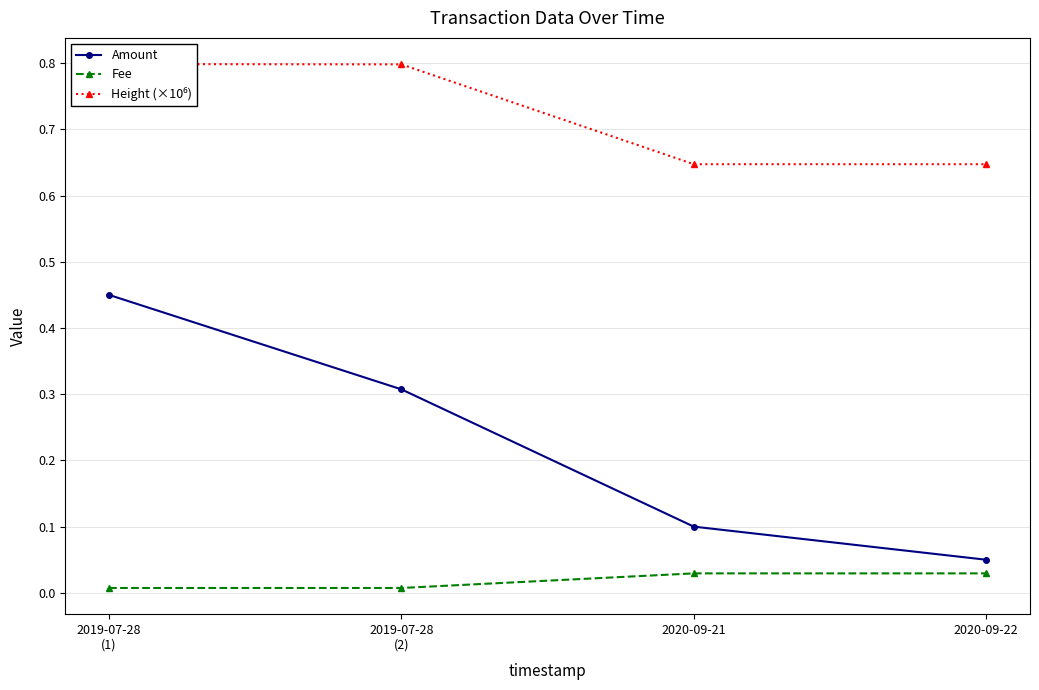

List the series in order of their peak value, highest first.

Height (×10⁶), Amount, Fee